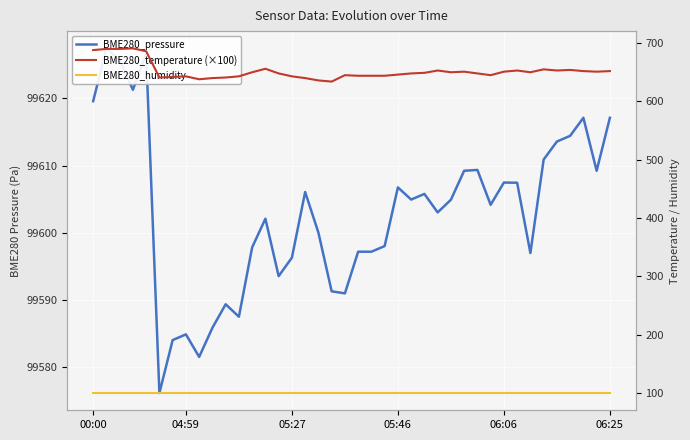

What is the sum of all BME280_humidity values?

4000.0